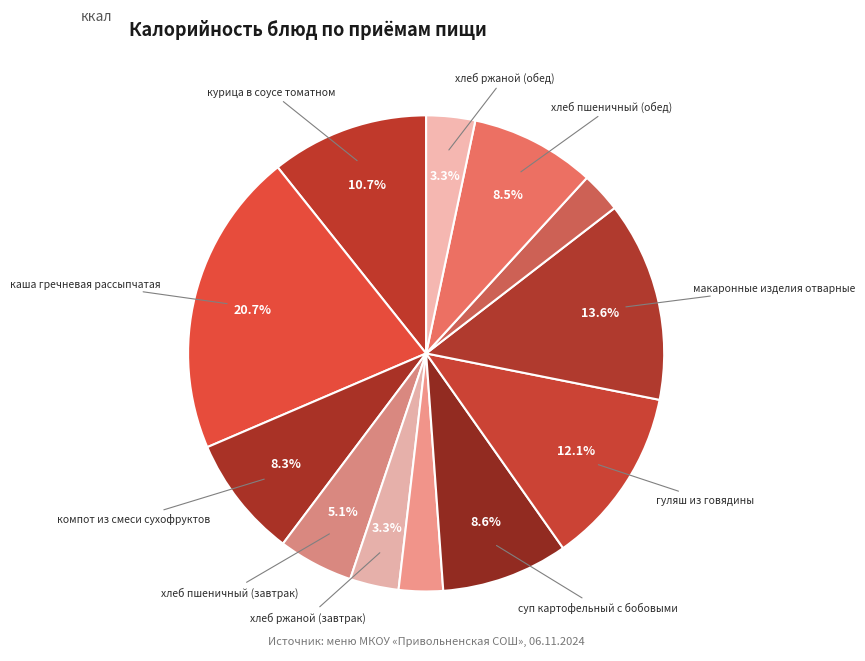

How many slices are in this pie chart?

12